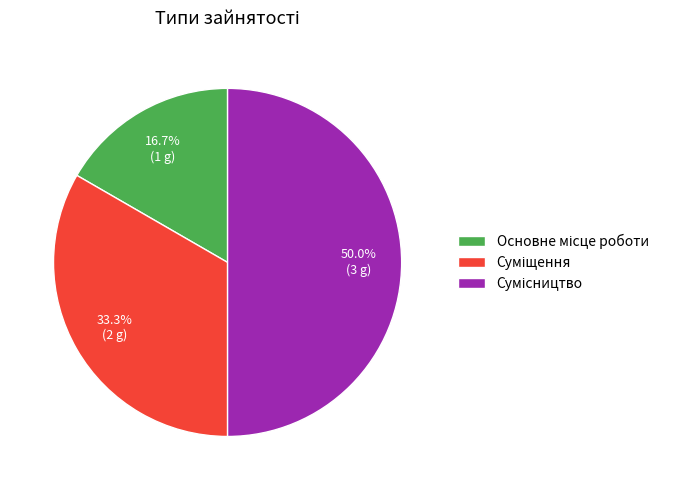

To the nearest percent, what is the difference between the Суміщення and Основне місце роботи slice percentages?

17%